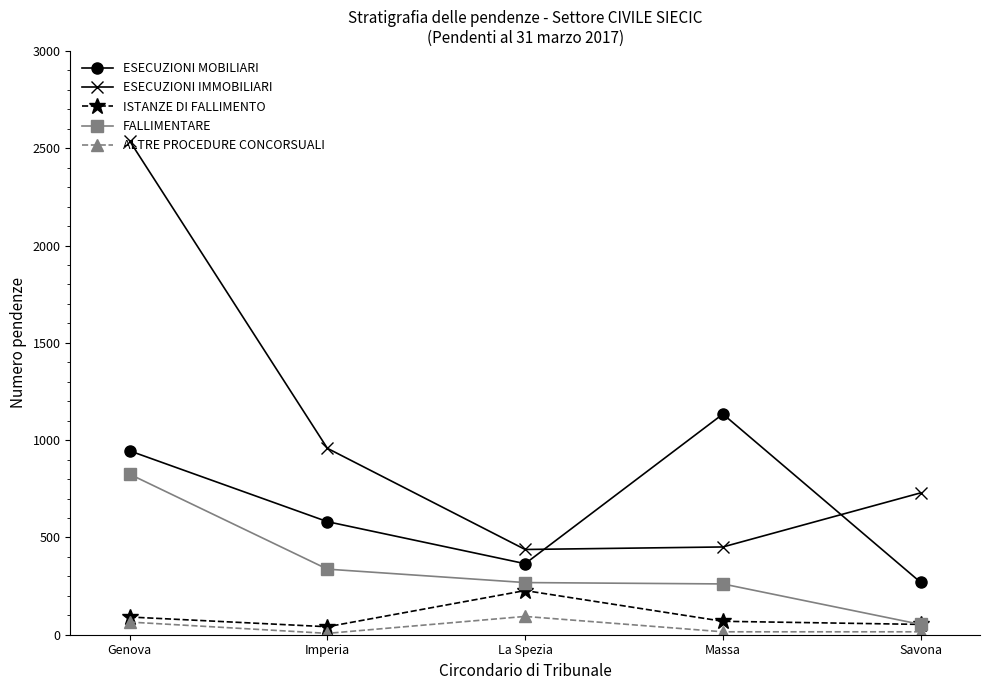

True or false: ISTANZE DI FALLIMENTO has more than 2 interior local peaks.

False